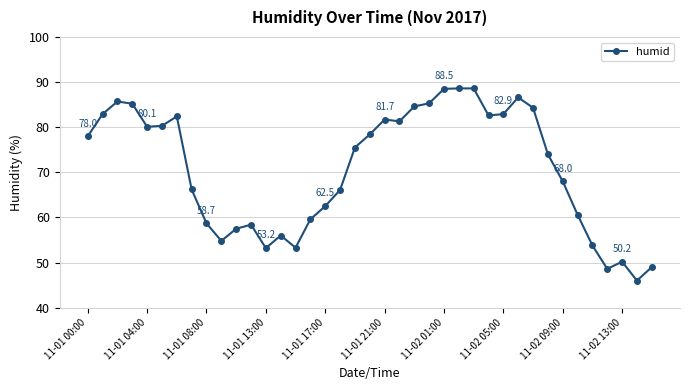

True or false: there are more than 0 points higher than both neighbors.

True